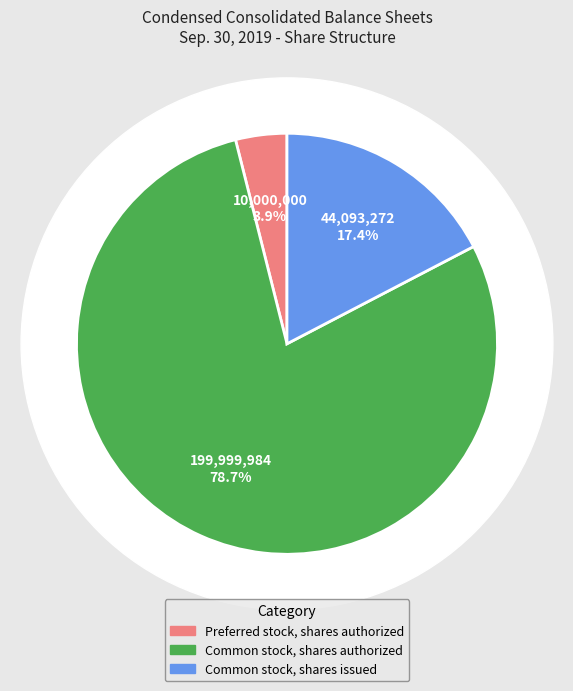

How many slices are in this pie chart?

3